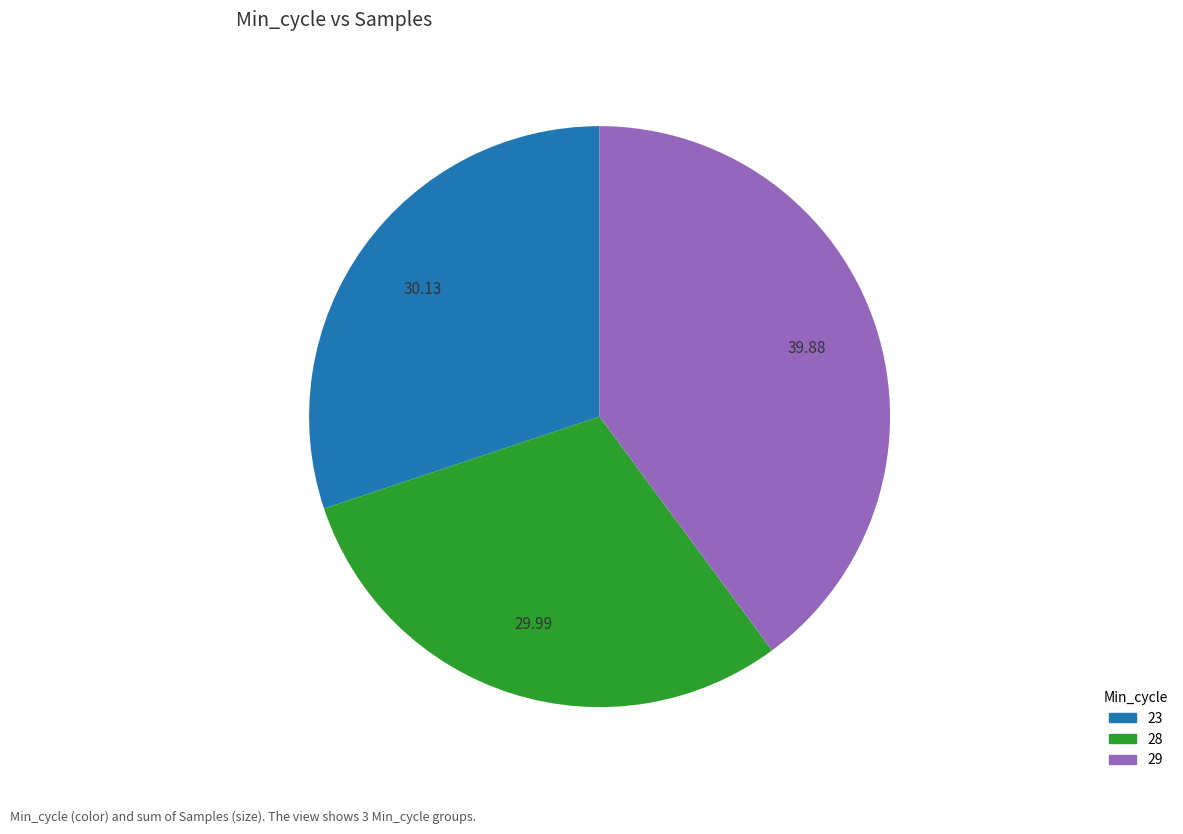

Is there a majority slice in this chart?

No